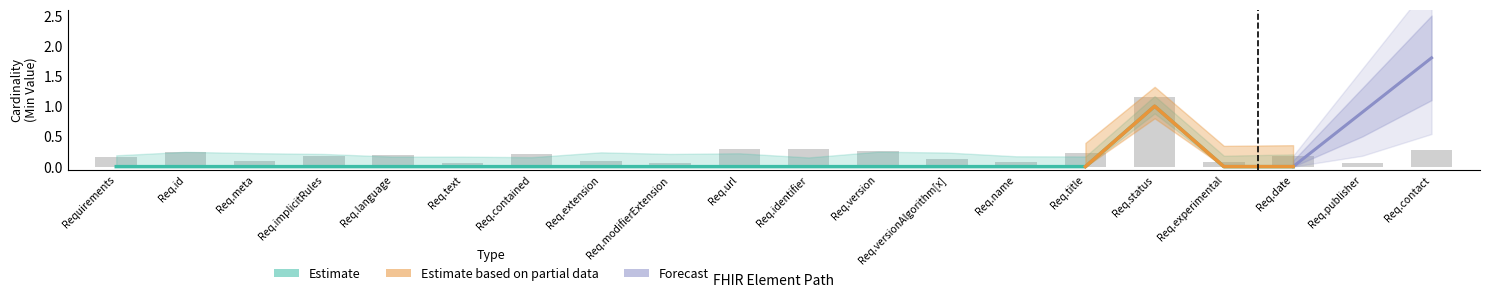

Which has a higher value, 2 or 10?

2